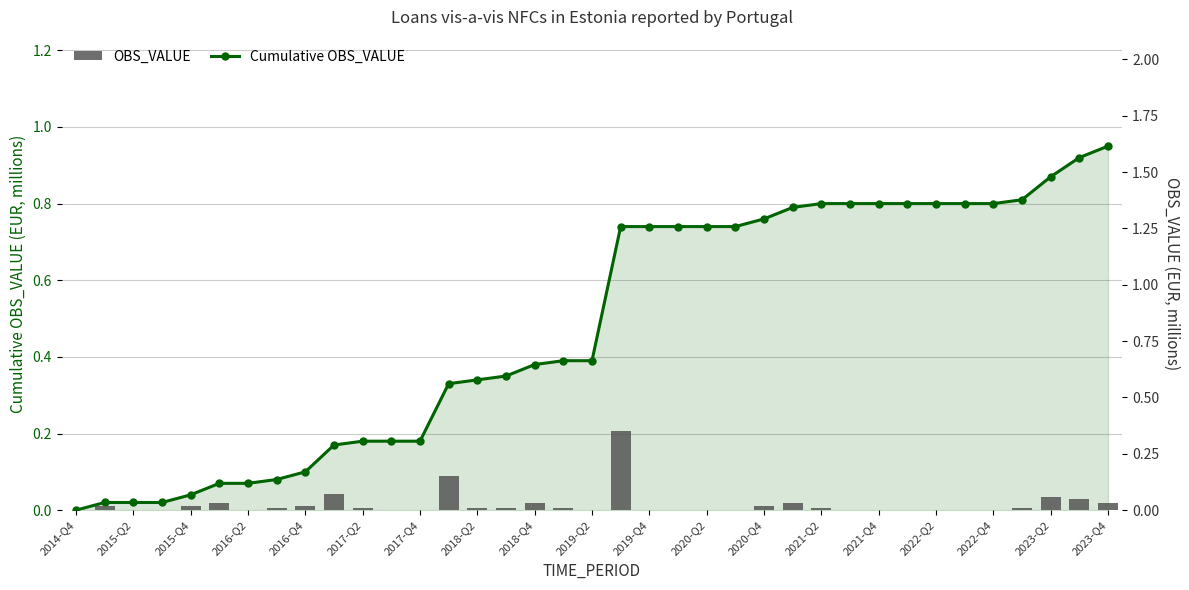

How many series are shown in this chart?

2